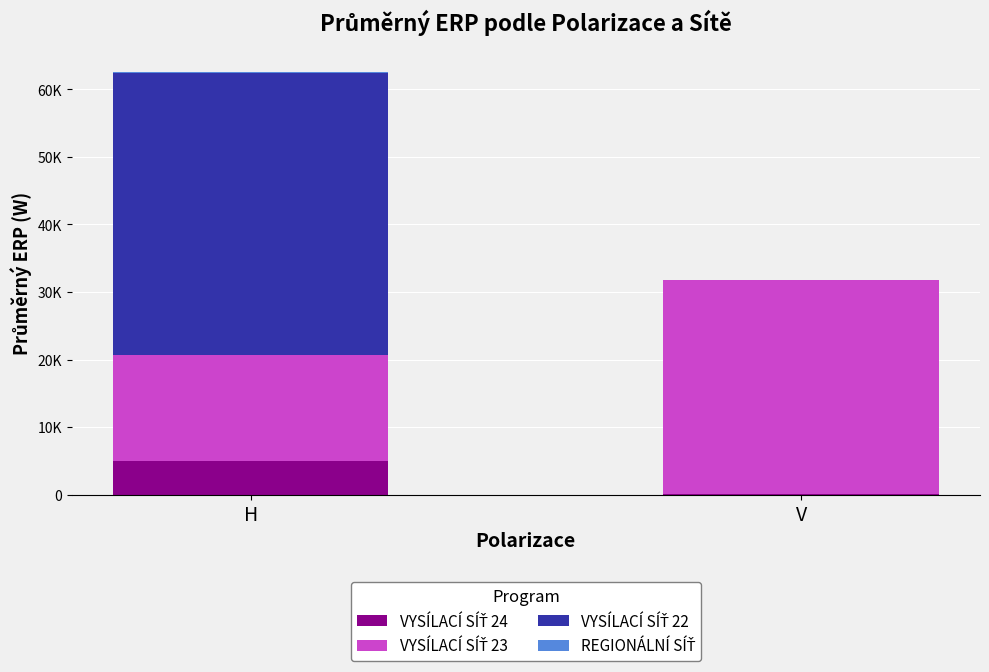

Where is REGIONÁLNÍ SÍŤ nearest to the value 71?

H